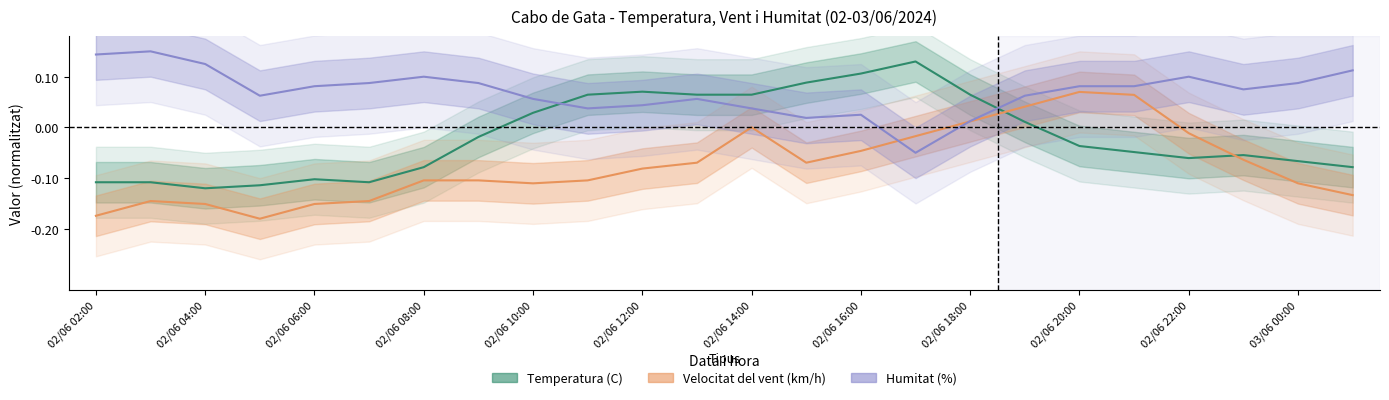

What is the difference between the maximum and minimum values in the Temperatura (C) series?

0.2